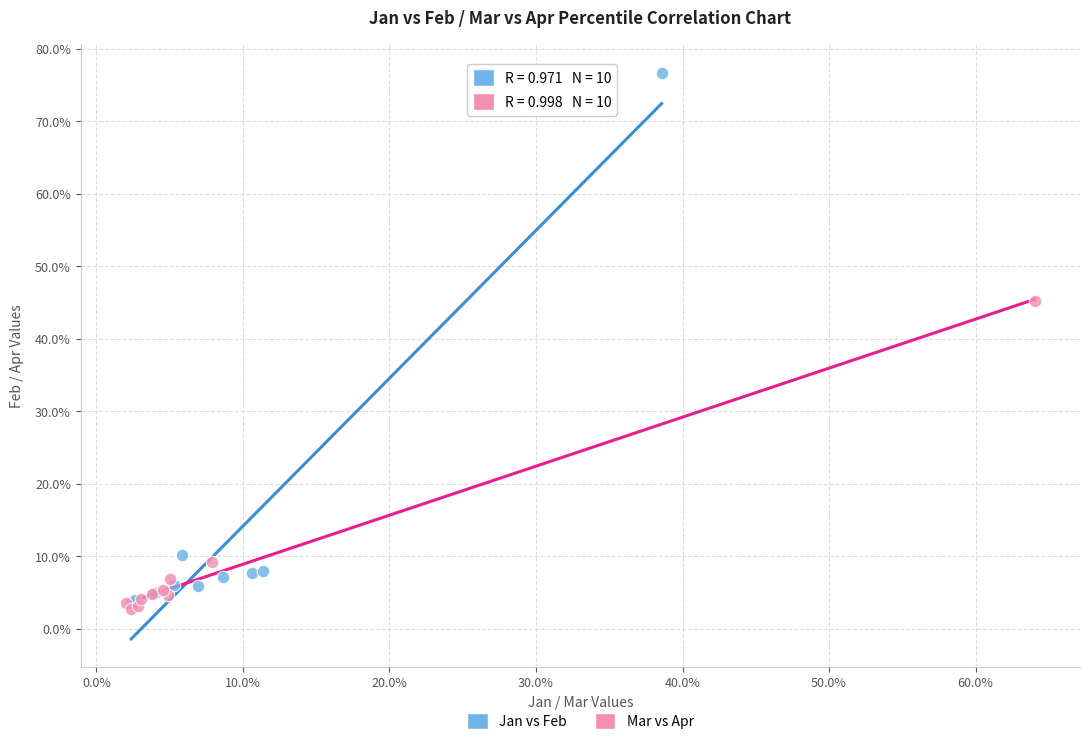

Which series contains the highest Y value?

Jan vs Feb